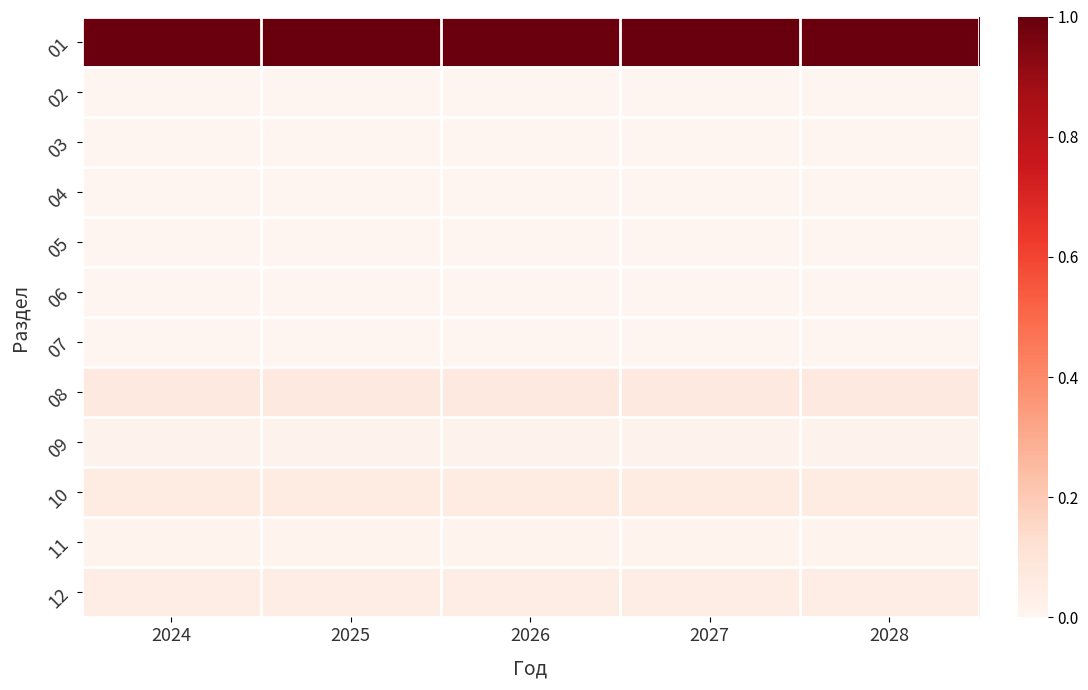

Rank the series at 2024 from highest to lowest value.

01, 08, 10, 12, 09, 11, 02, 03, 04, 05, 06, 07